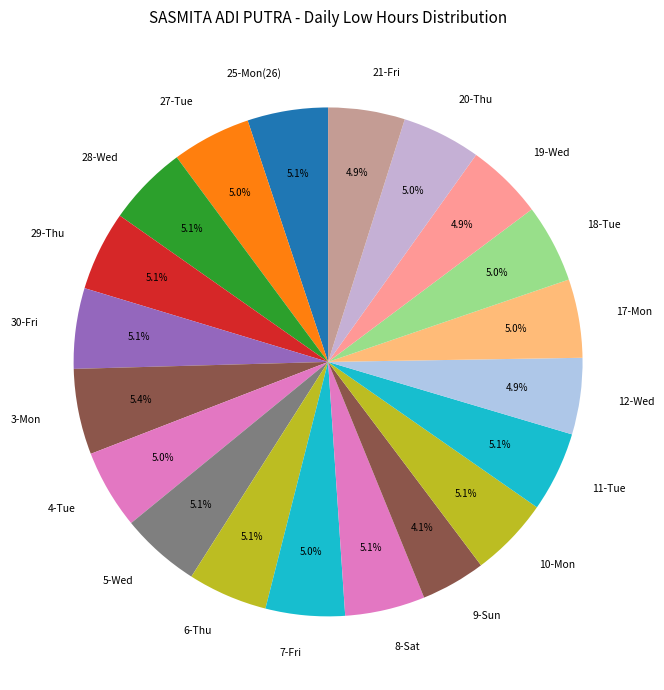

What is the ratio of the value at 7-Fri to the value at 4-Tue?

1.0